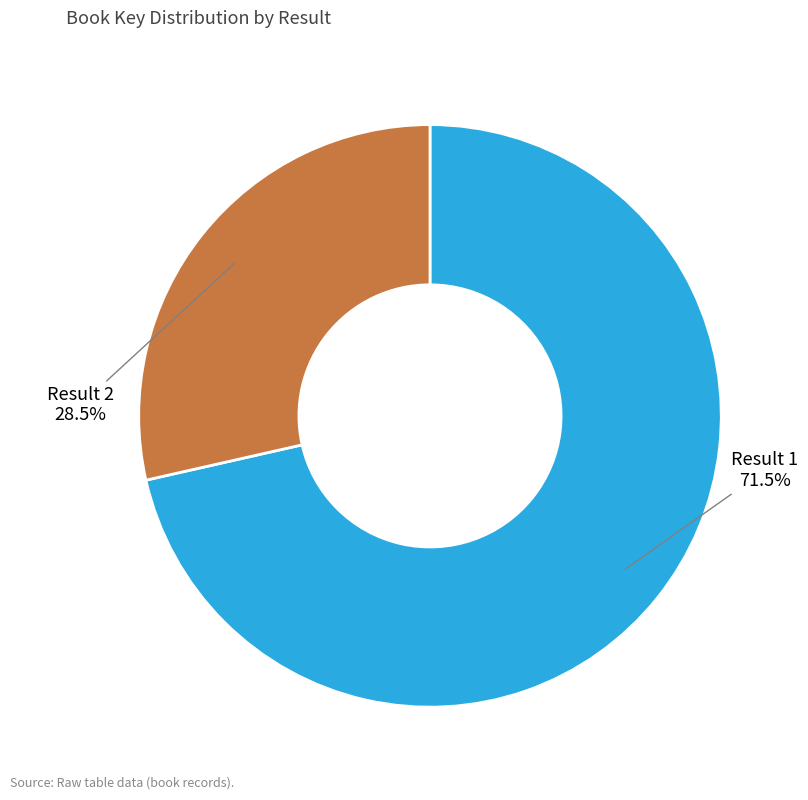

What is the ratio of the value at Result 2 to the value at Result 1?

0.4